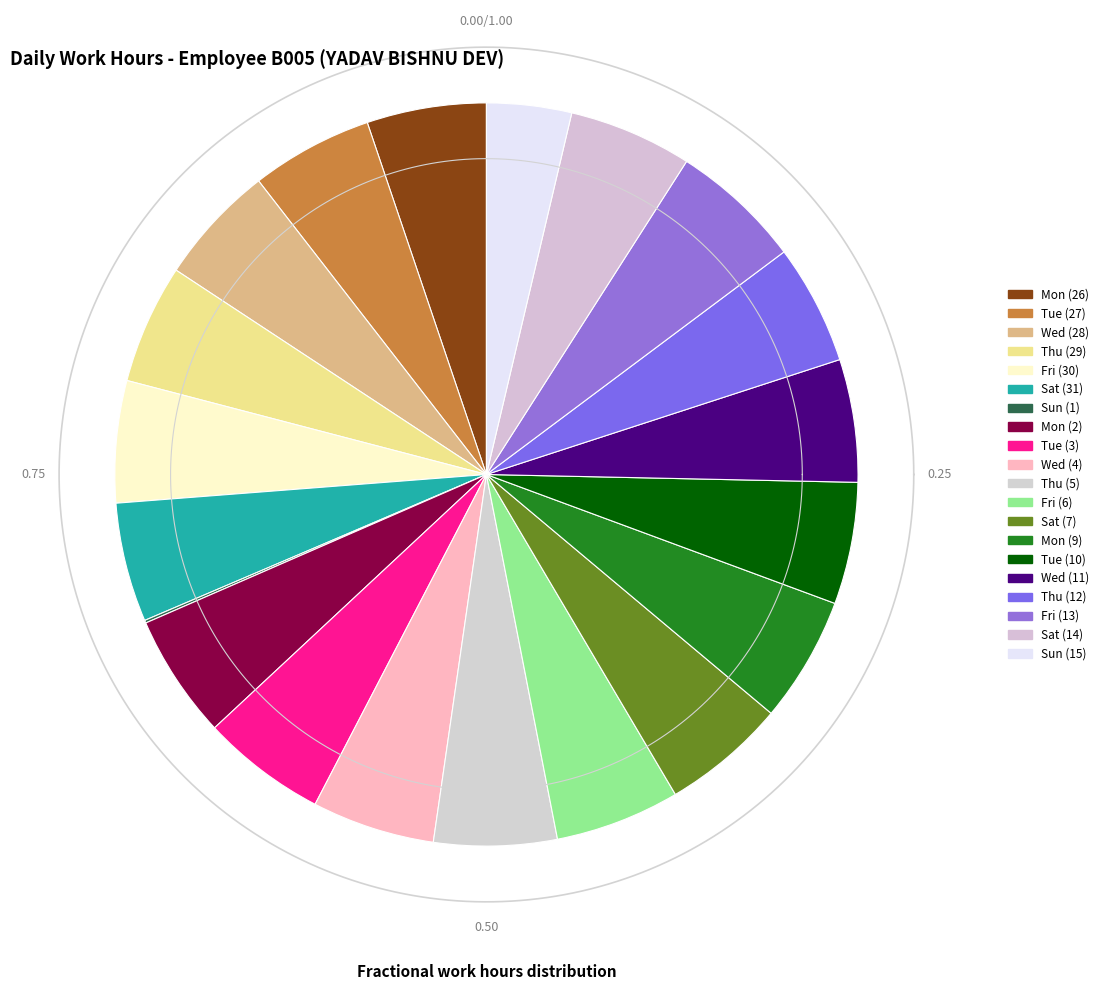

What is the smallest slice in the pie chart?

Sun (1)